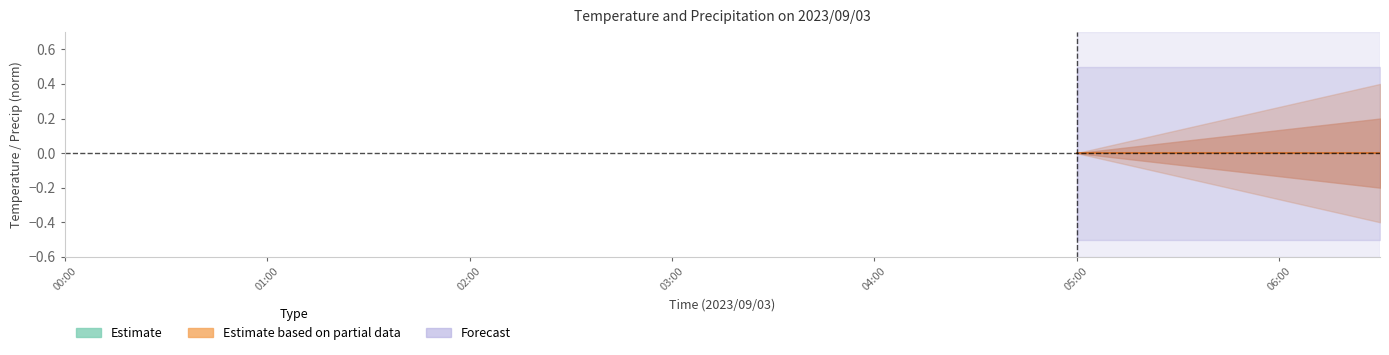

Does the chart display data point markers on the line(s)?

No